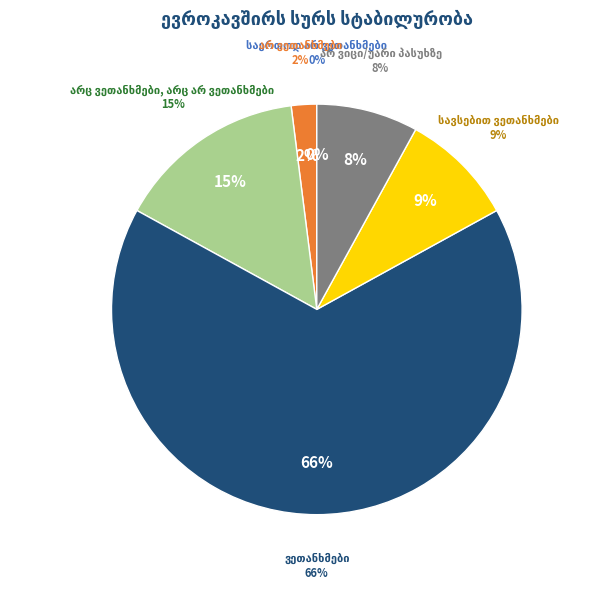

How many slices are in this pie chart?

6